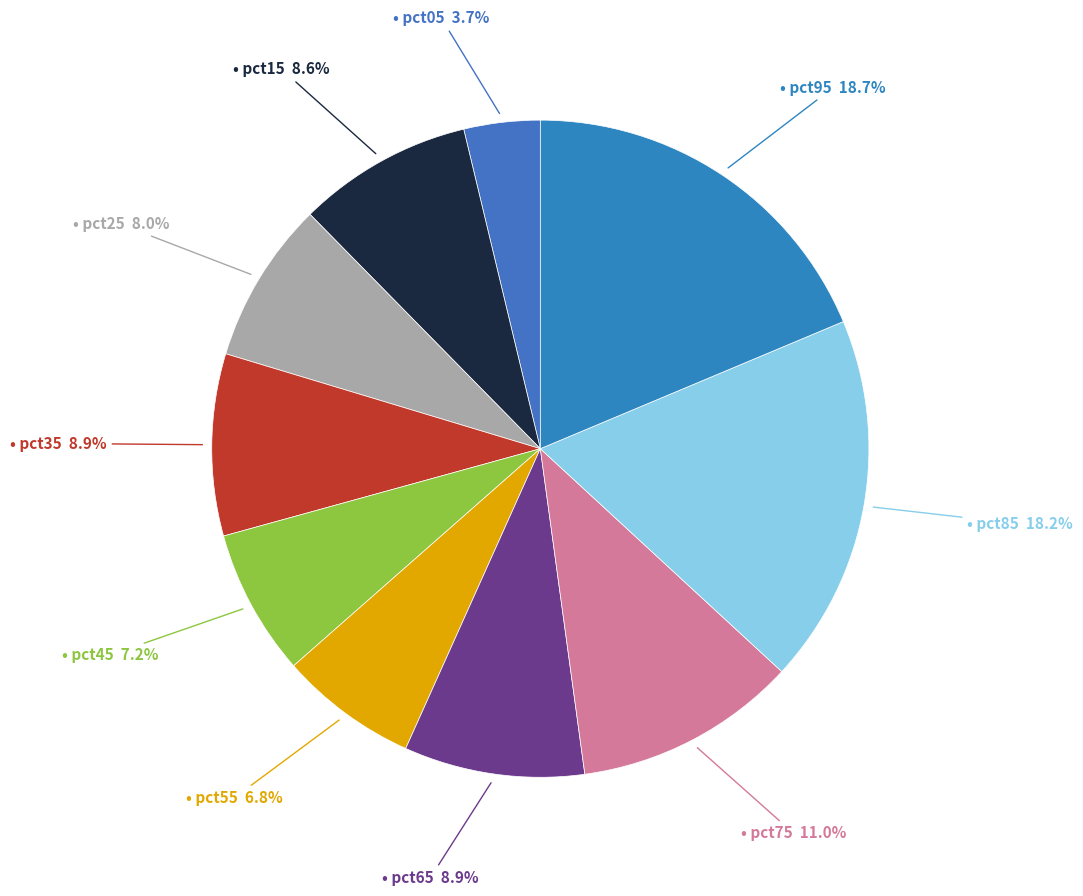

Count the number of slices in the pie.

10